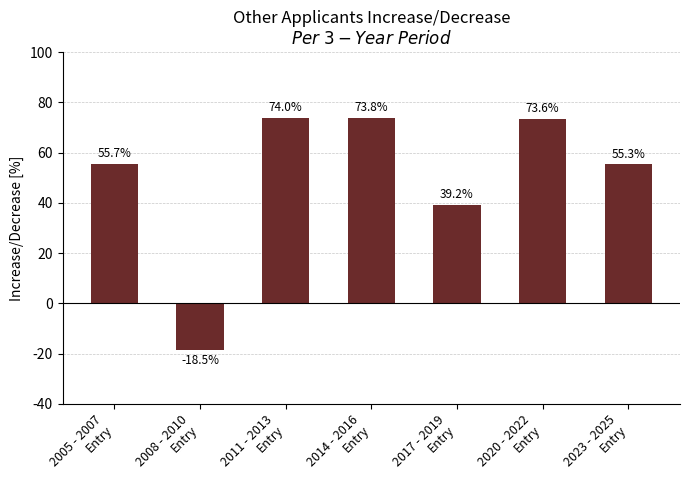

What is the average value?

50.4